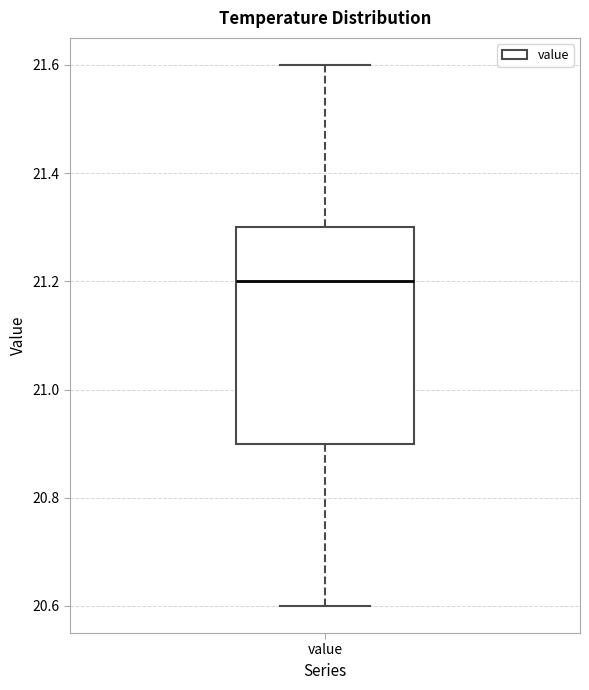

Read this box plot against the y-axis: the position of the median line, the range covered by the box, and the ends of both whiskers. The values are not printed on the chart, so give them approximately, as read against the axis.

median 21.2, box 20.9 to 21.3, whiskers 20.6 to 21.6